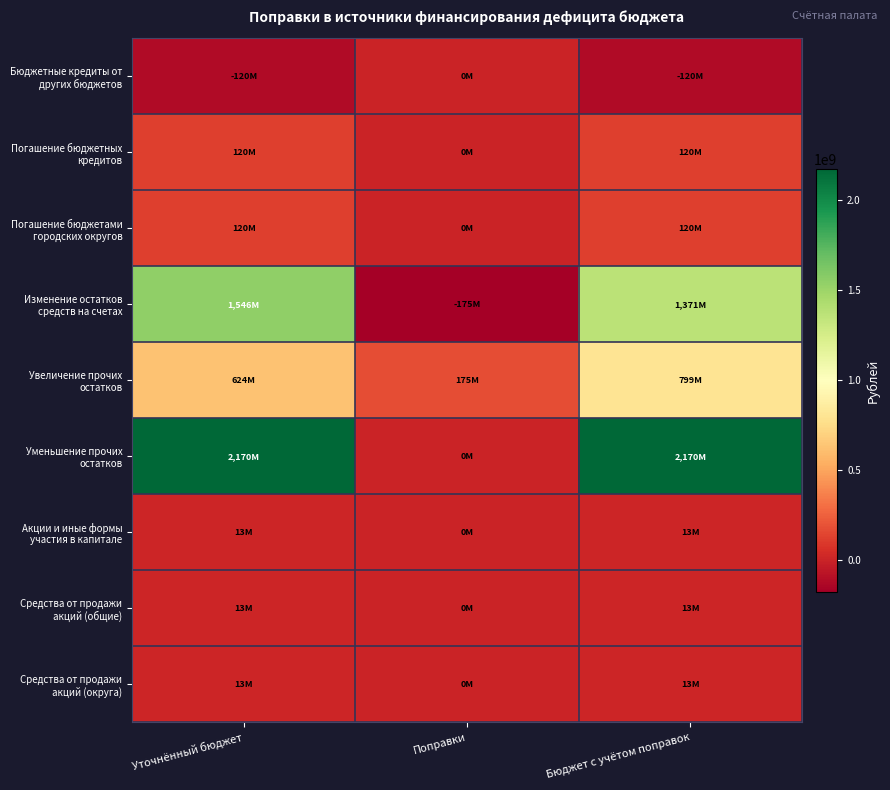

What is the total value across all series at Бюджет с учётом поправок?

4498714402